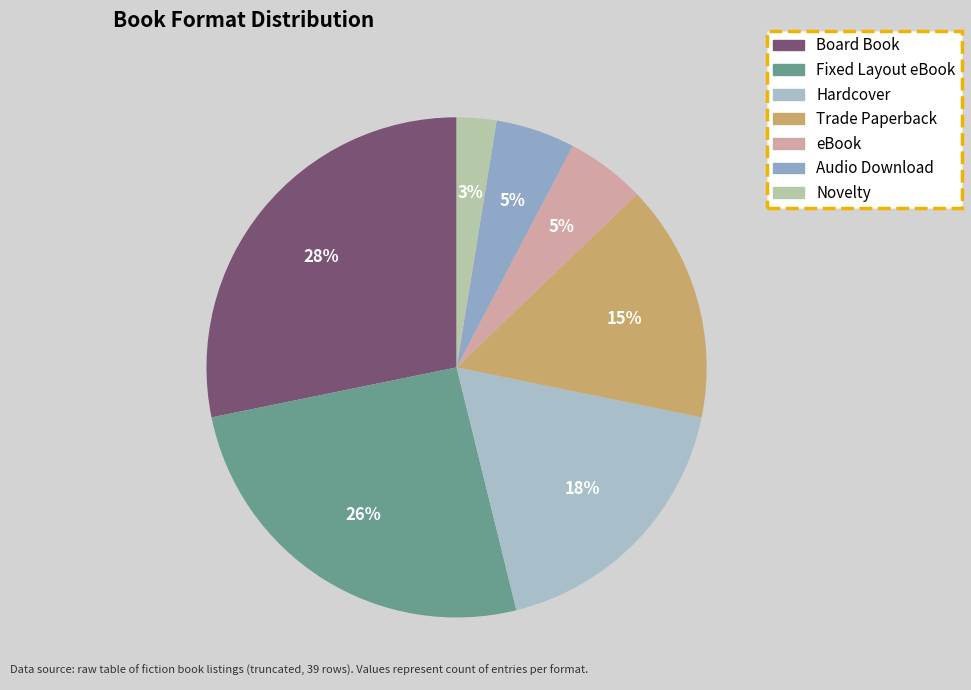

Does Fixed Layout eBook account for over 50% of the chart?

No